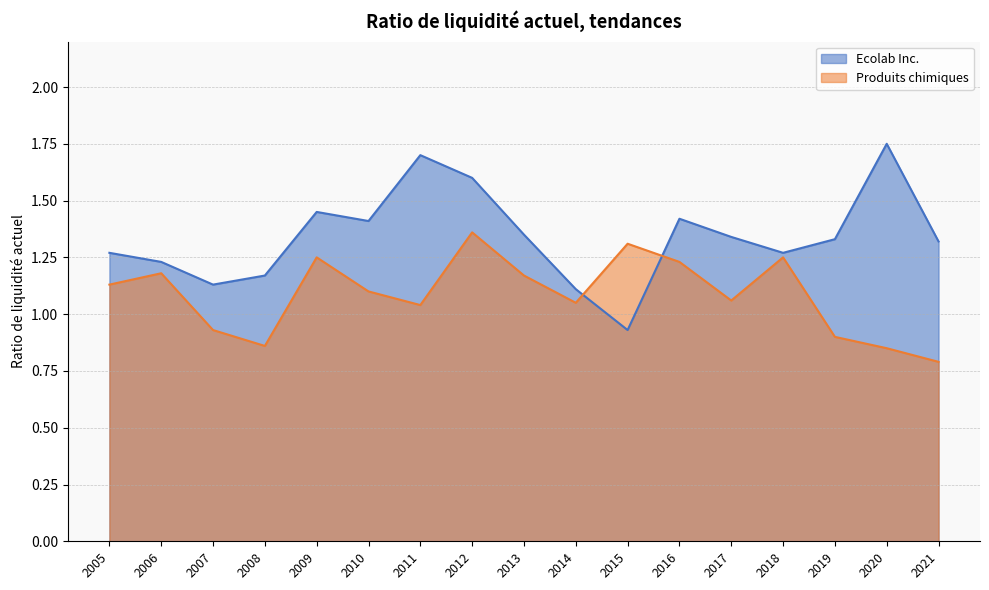

The Produits chimiques series shows 1.3 at 2015. True or false?

True